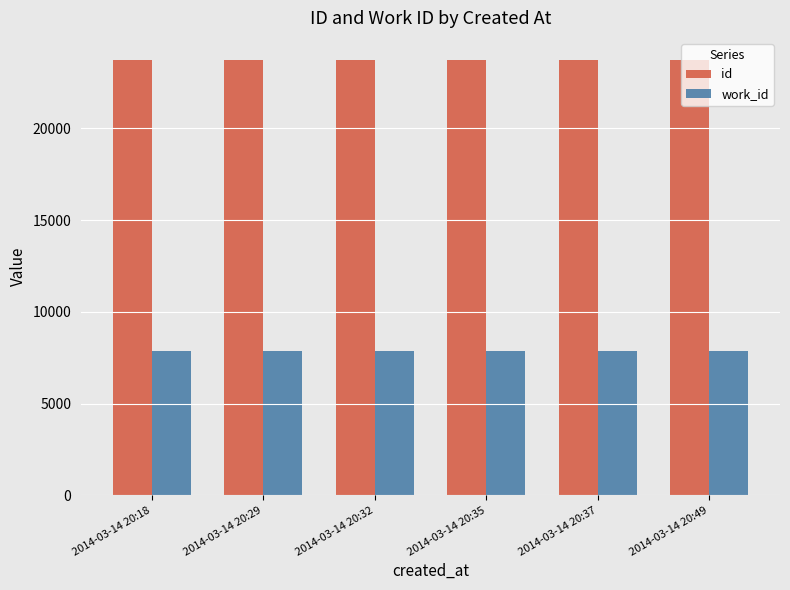

How many distinct data groups are displayed?

2